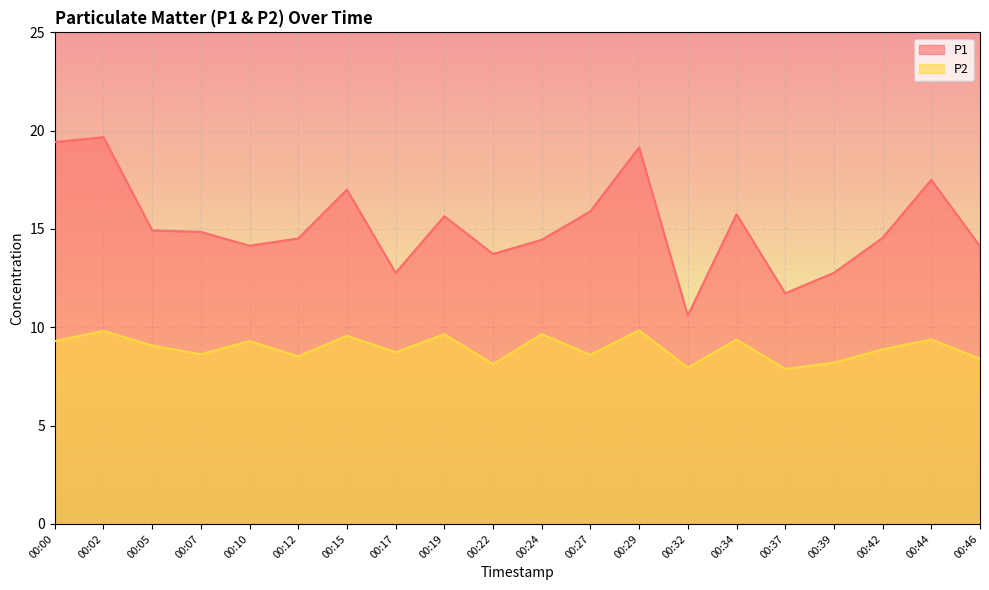

True or false: P2 and P1 intersect in this chart.

False